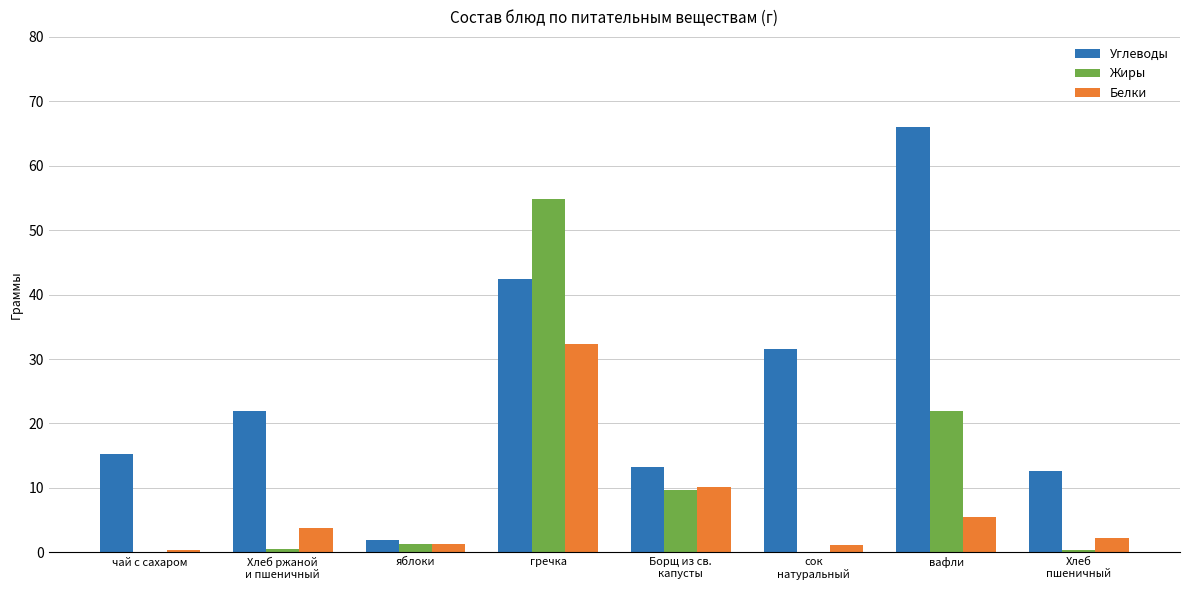

Which category has the highest value in the Жиры series?

гречка